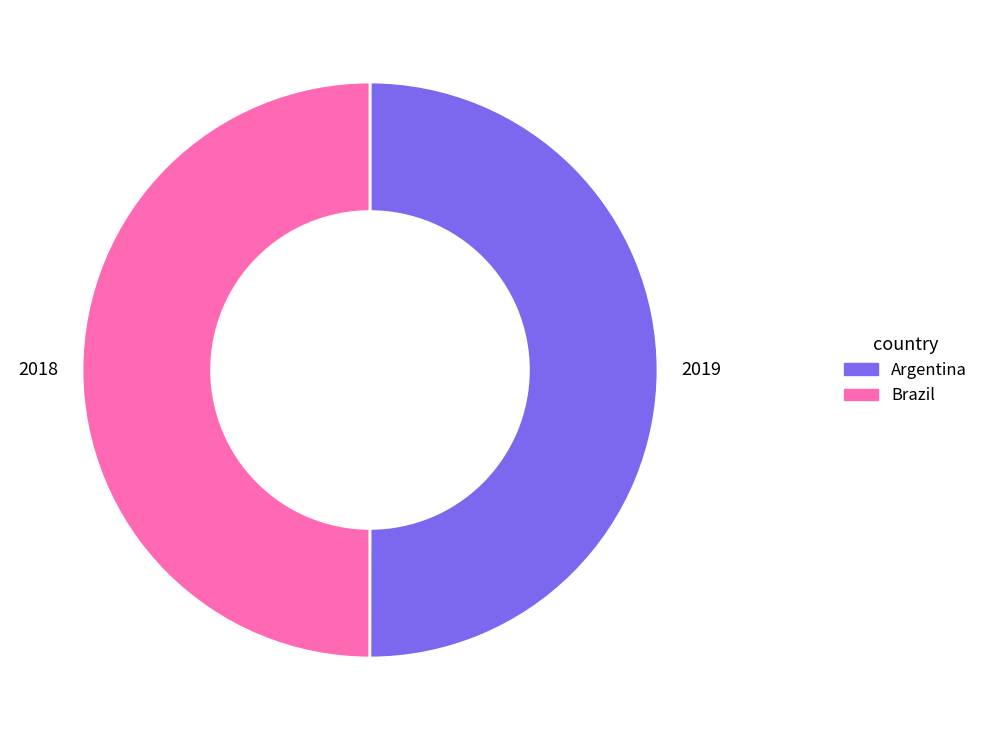

Count the number of slices in the pie.

2